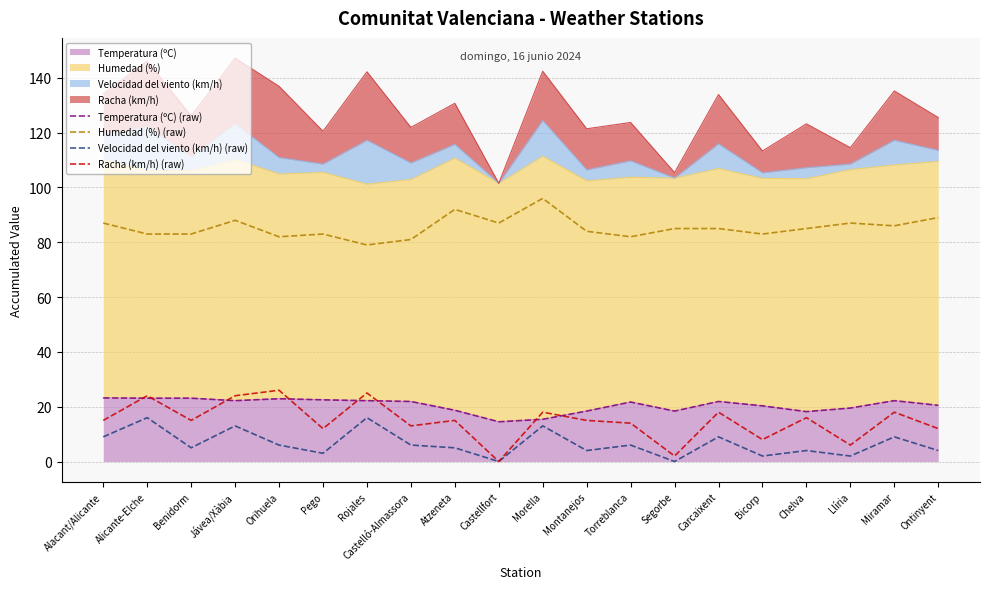

Which series ends up on top after the final intersection of Racha (km/h) (raw) and Temperatura (ºC) (raw)?

Temperatura (ºC) (raw)